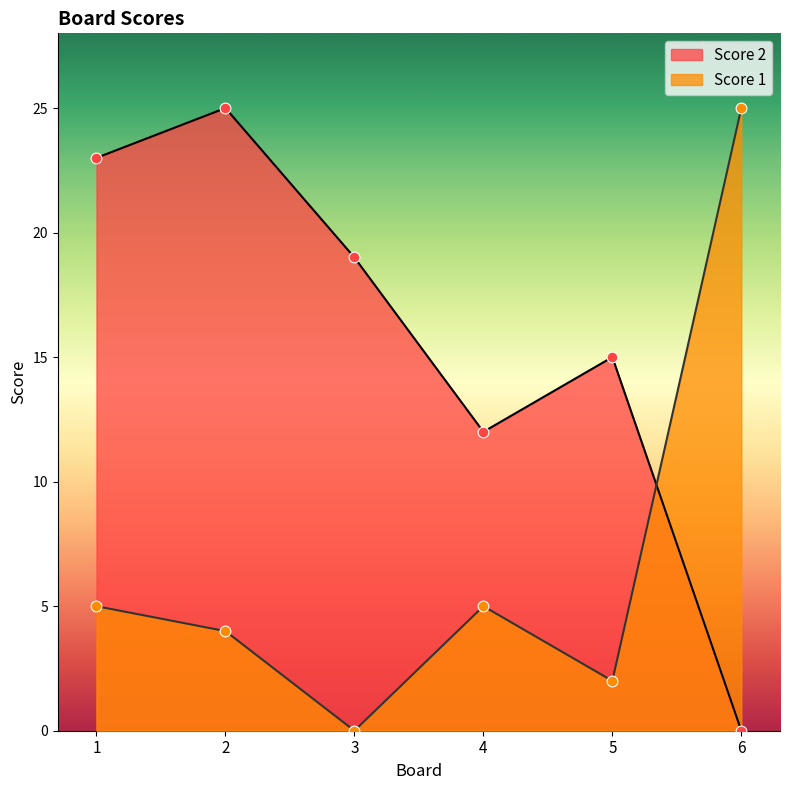

What are all the series names shown in the legend?

Score 2, Score 1